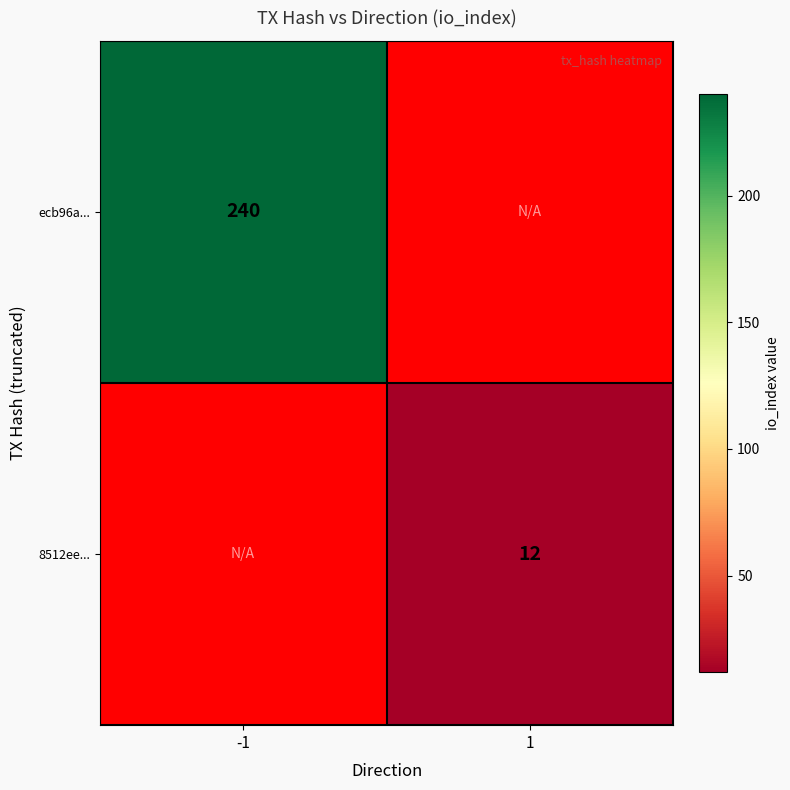

The 8512ee... series shows 18 at 1. True or false?

False